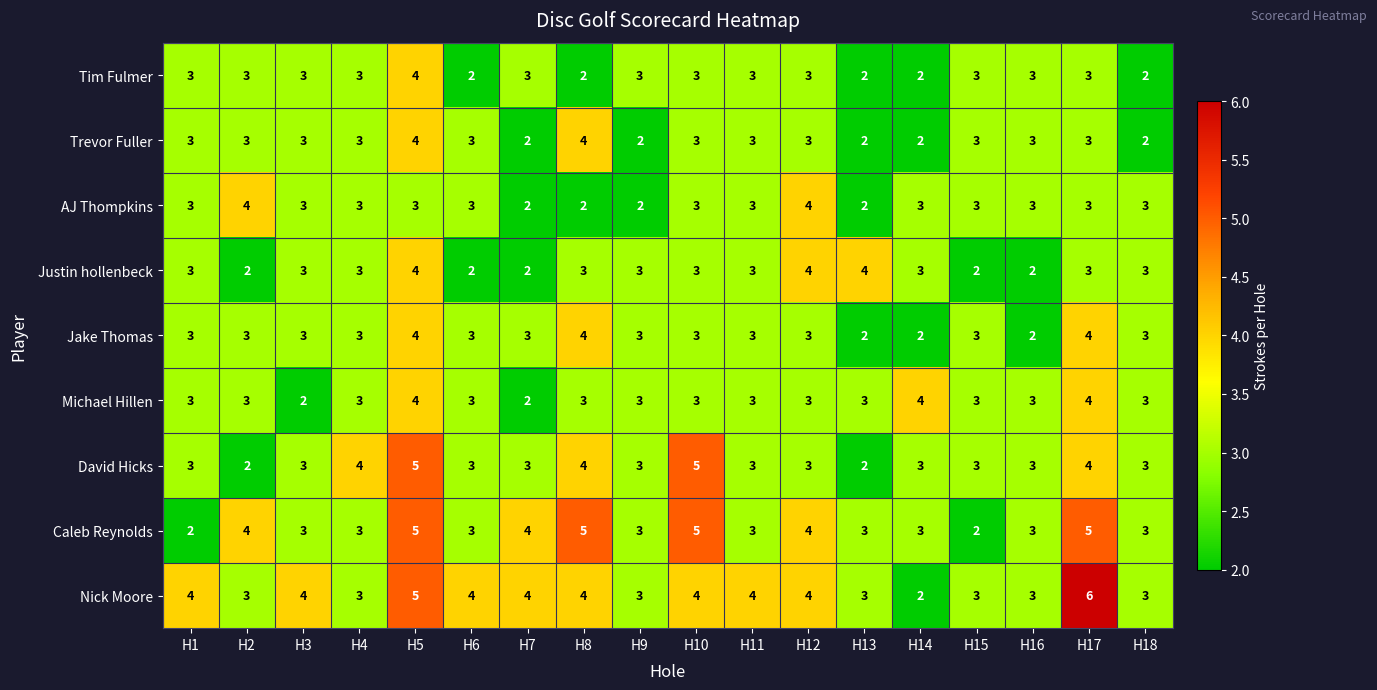

How many categories are shown in the chart?

18